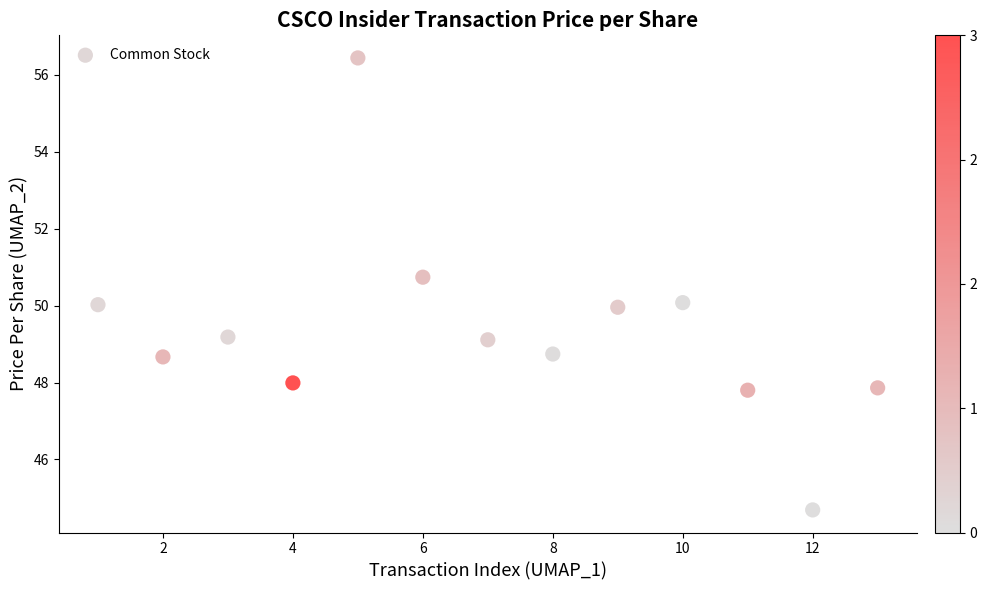

What is the range of Y values (max minus min)?

11.7